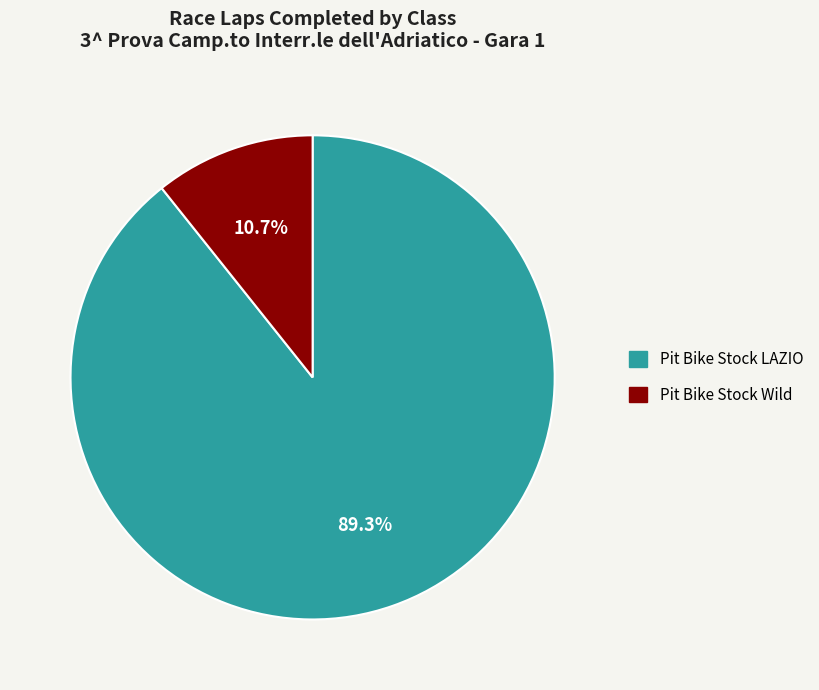

The Pit Bike Stock LAZIO slice represents 98% of the pie. True or false?

False